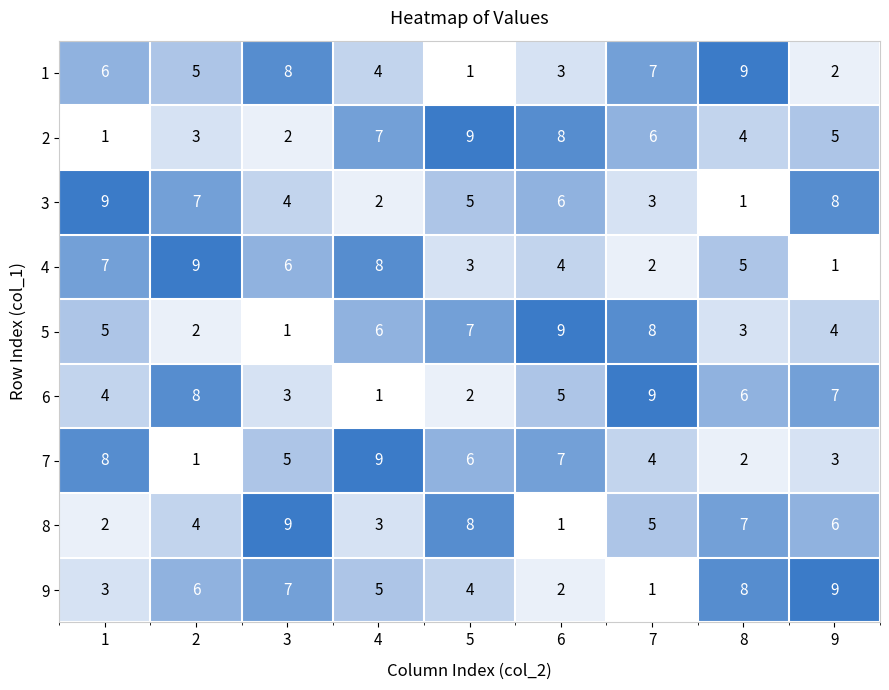

How many 9 values are between 3 and 7?

5